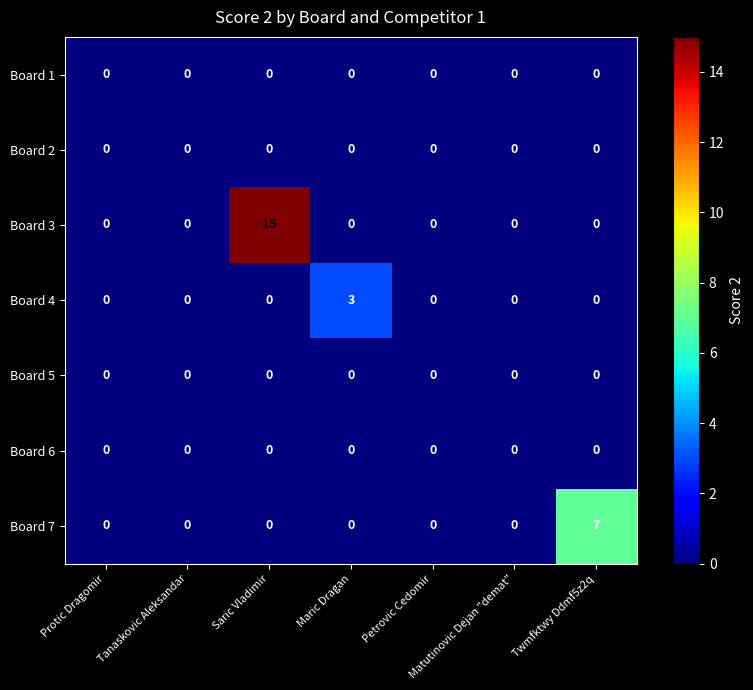

What is the greatest value displayed?

15